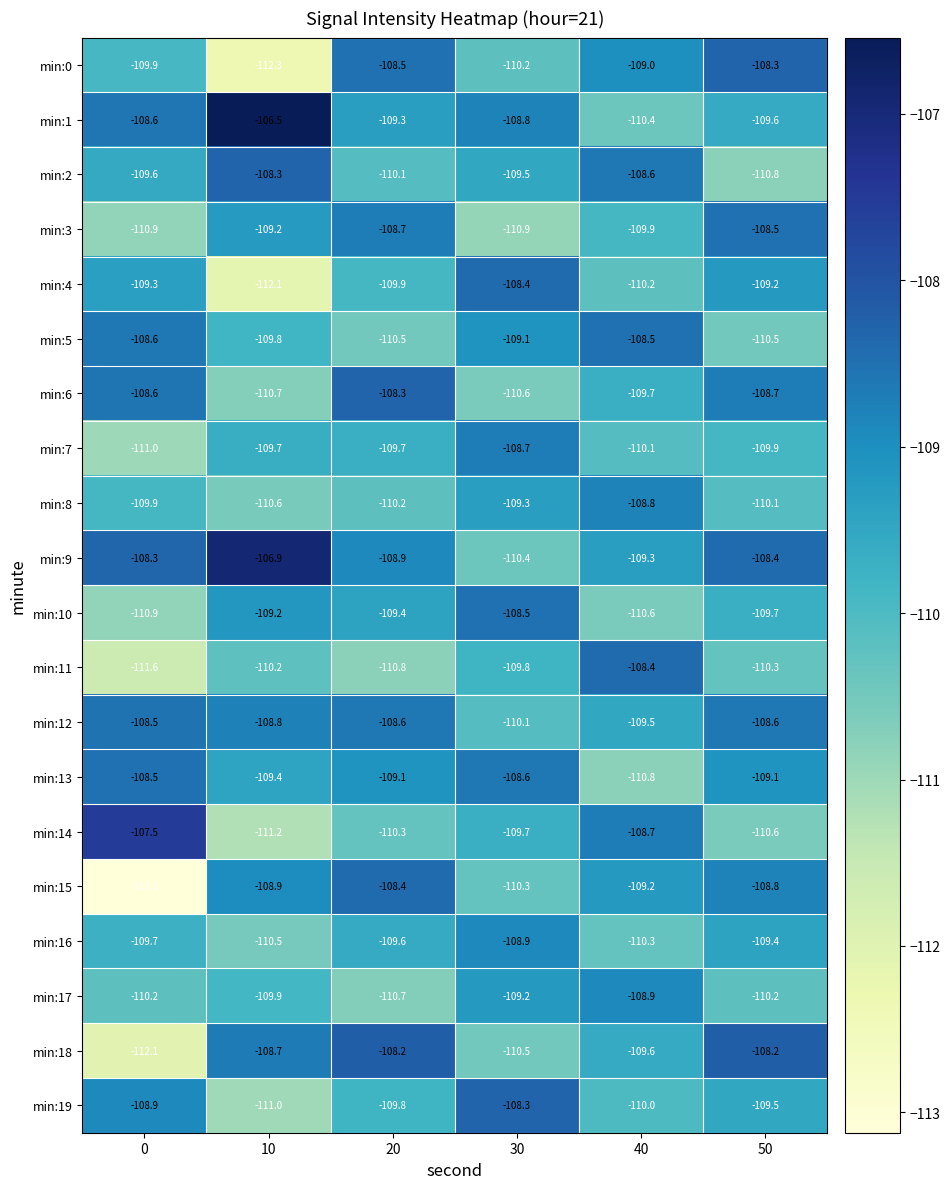

What is the spread (max minus min) of values at 50?

2.6